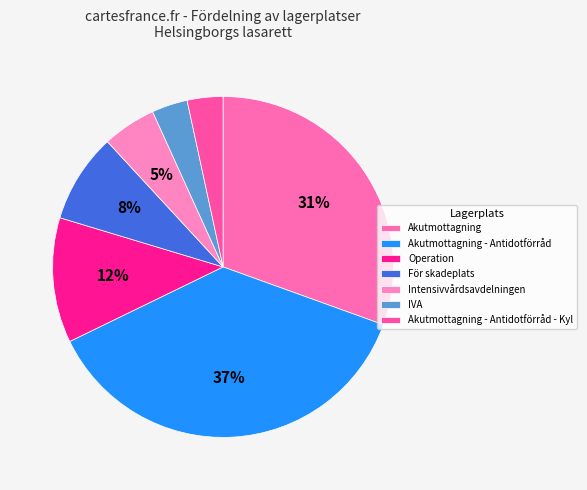

Which category has the smallest portion of the pie?

IVA